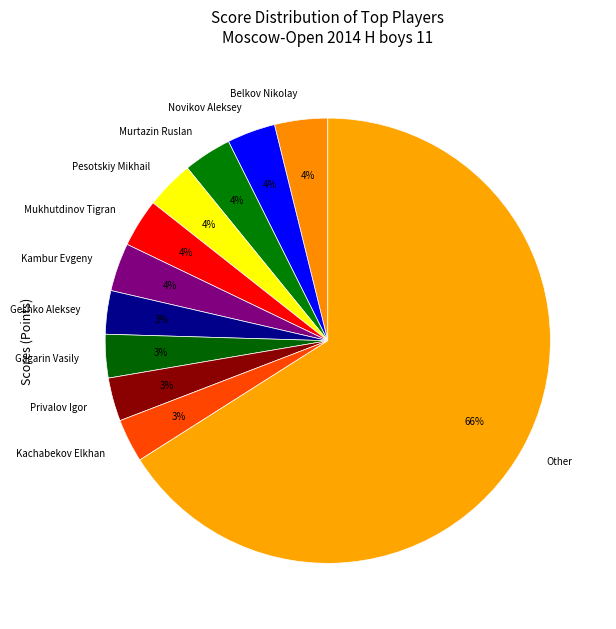

Is there a majority slice in this chart?

Yes